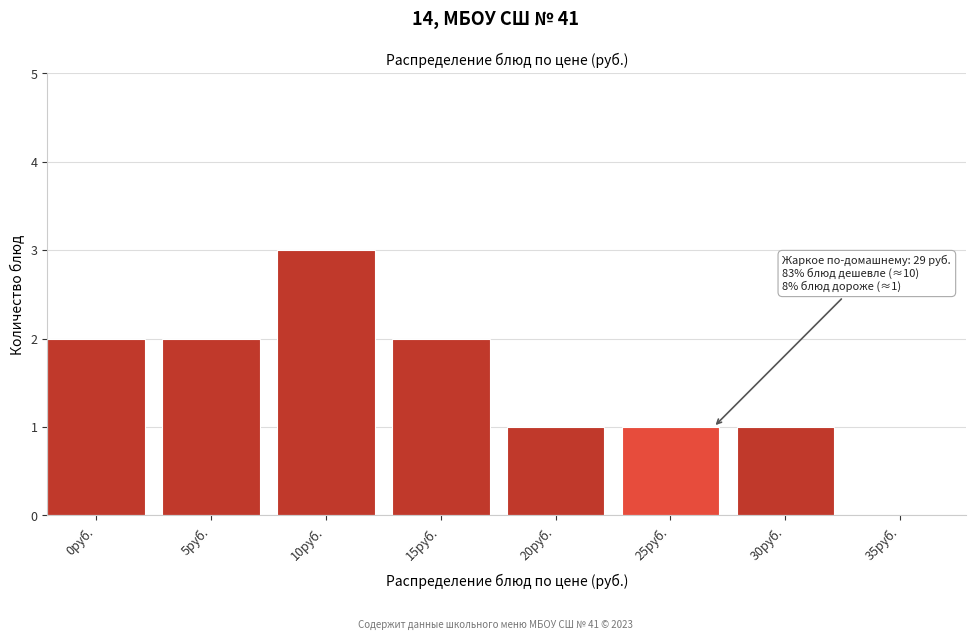

Reading right to left, what are all the values shown in this chart?

35руб.=0	30руб.=1	25руб.=1	20руб.=1	15руб.=2	10руб.=3	5руб.=2	0руб.=2